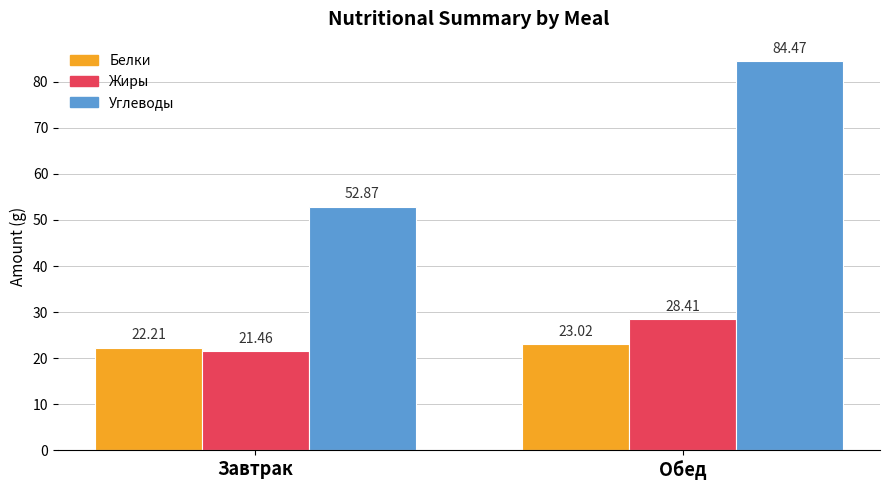

How many bars are there in total?

6